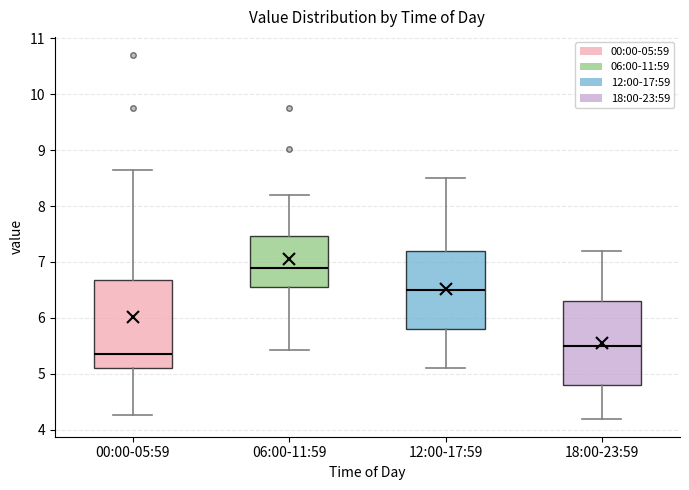

Reading left to right, read every box against the y-axis: the position of its median line, the range the box covers, and the ends of its whiskers. The values are not printed on the chart, so give them approximately, as read against the axis.

00:00-05:59: median 5.4, box 5.1 to 6.7, whiskers 4.3 to 8.7
06:00-11:59: median 6.9, box 6.6 to 7.5, whiskers 5.4 to 8.2
12:00-17:59: median 6.5, box 5.8 to 7.2, whiskers 5.1 to 8.5
18:00-23:59: median 5.5, box 4.8 to 6.3, whiskers 4.2 to 7.2